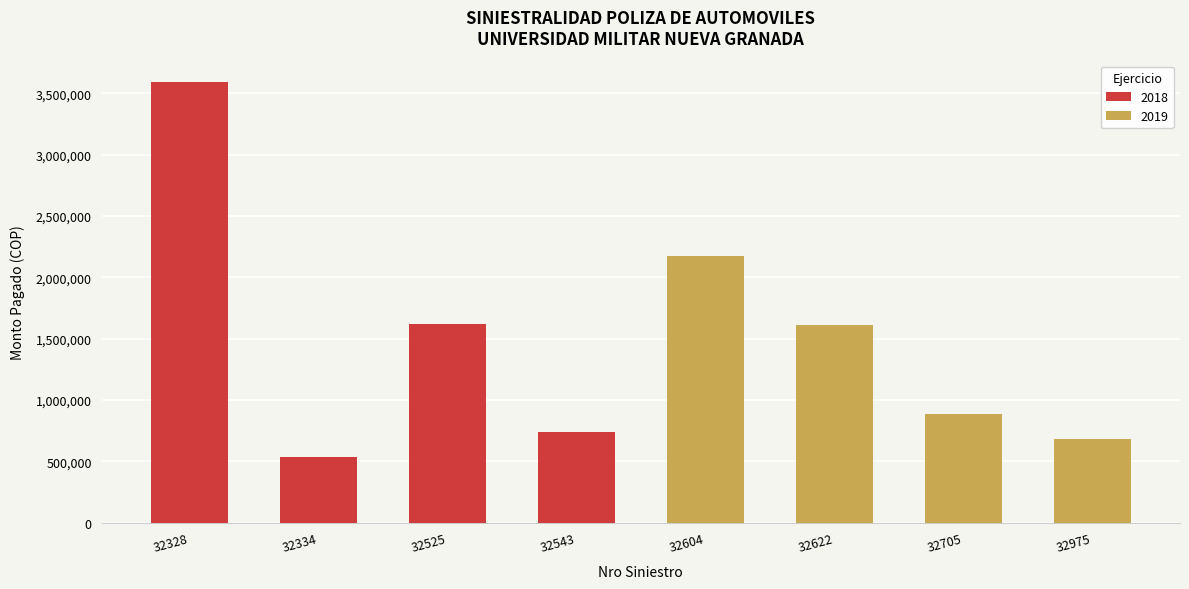

List the labels in order of value, largest first.

32328, 32604, 32525, 32622, 32705, 32543, 32975, 32334